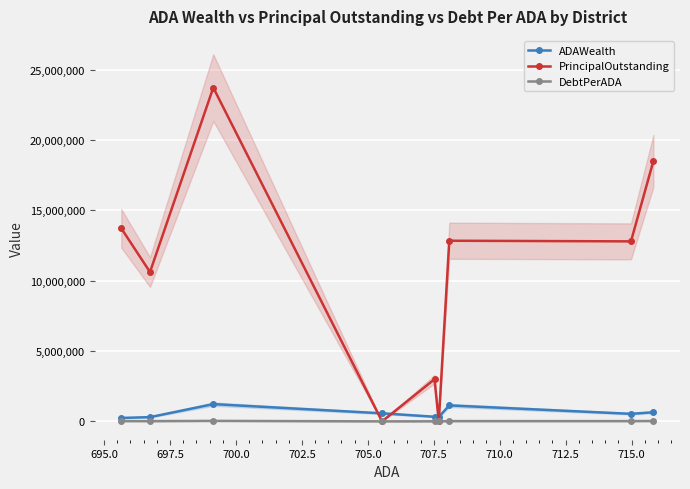

What is the maximum value for ADAWealth?

1225947.2